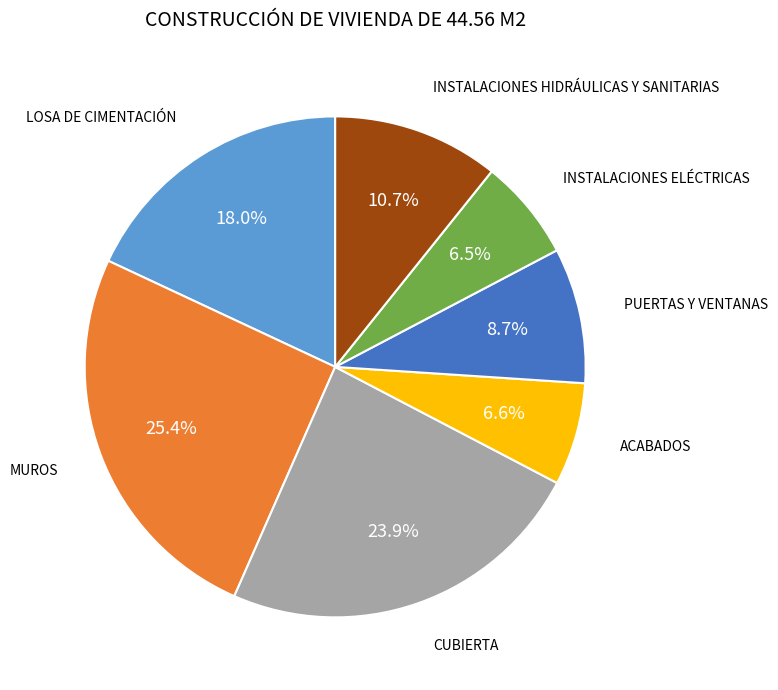

Is there any slice that represents more than half of the pie?

No